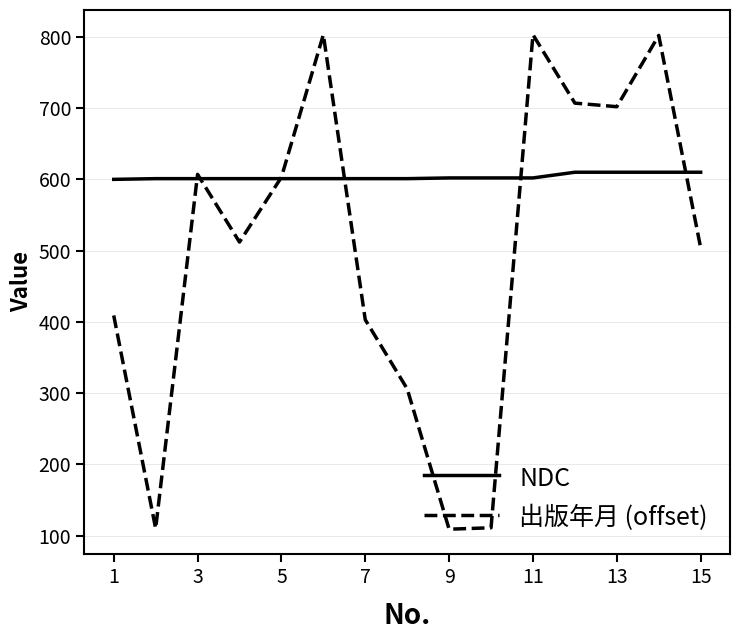

What are all the series names shown in the legend?

NDC, 出版年月 (offset)